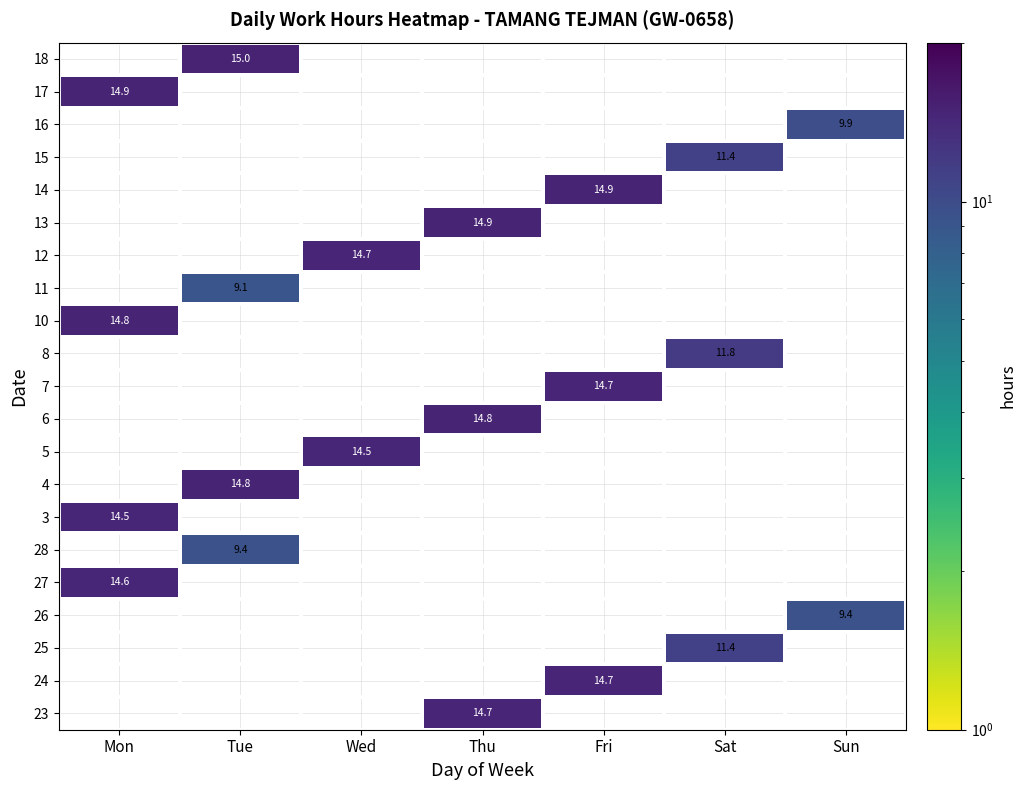

How many data points in 6 are above 14?

1